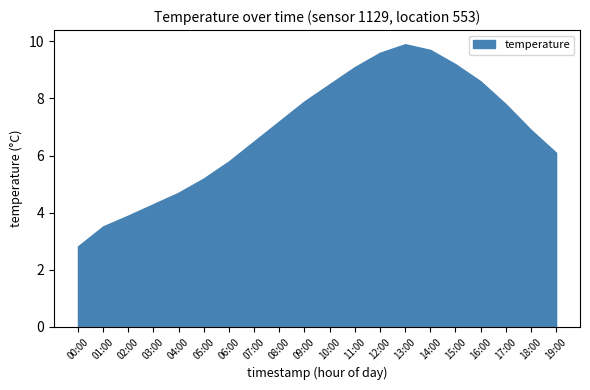

What position from the right is 03:00?

17